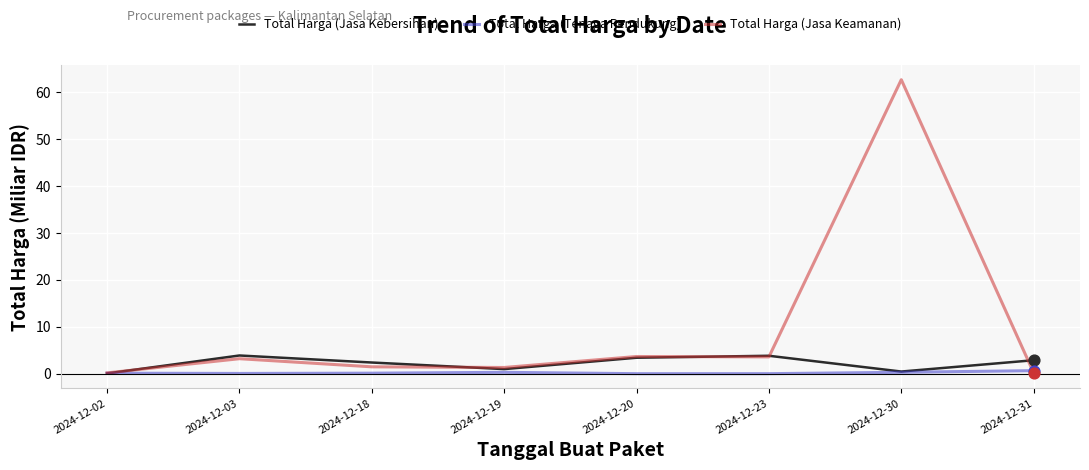

At which category is the sum across all series the highest?

2024-12-30